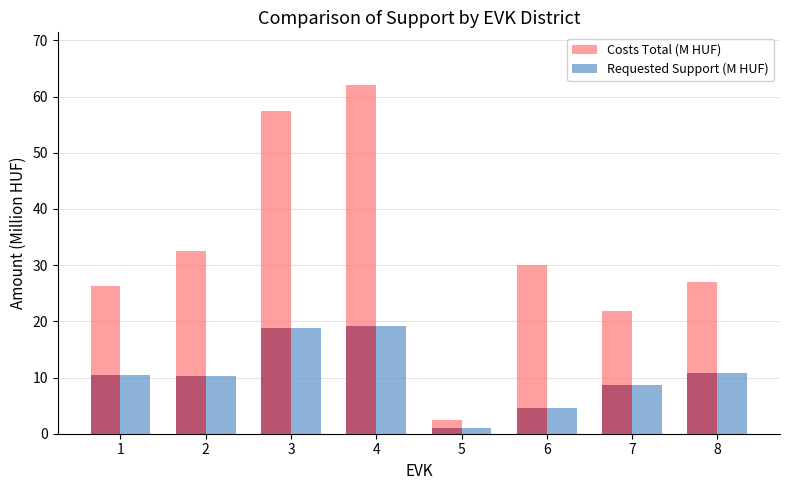

How many groups of bars are there?

8